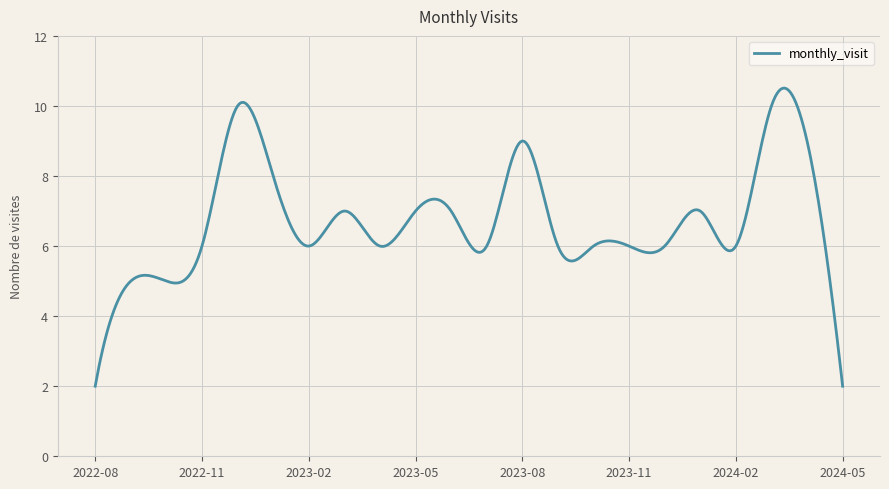

True or false: the data has more than 0 interior local peaks.

True